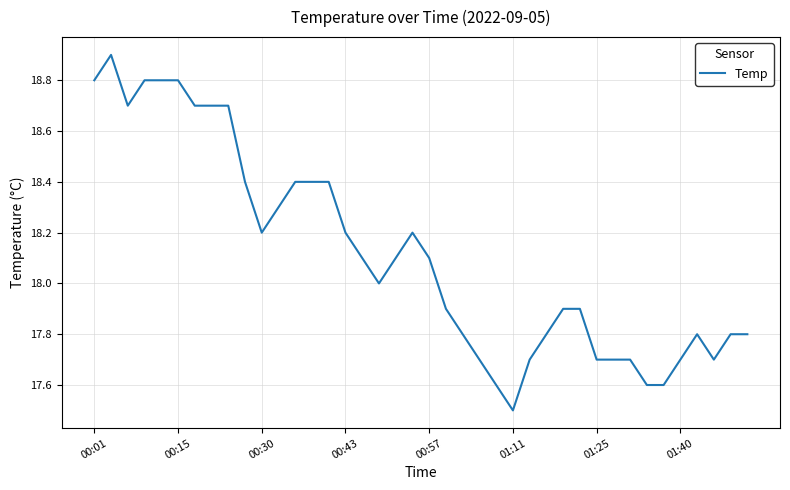

What is the difference between the maximum and minimum values?

1.4